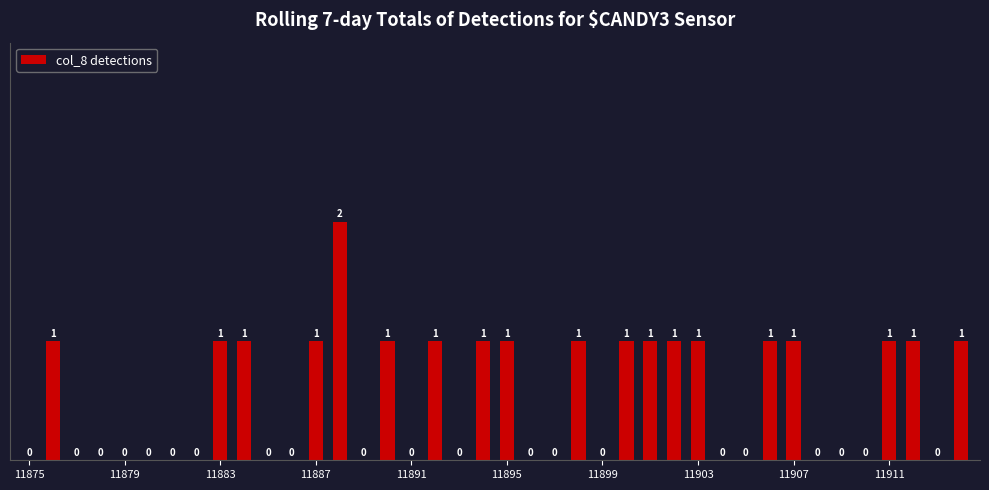

What is the sum of all values?

20